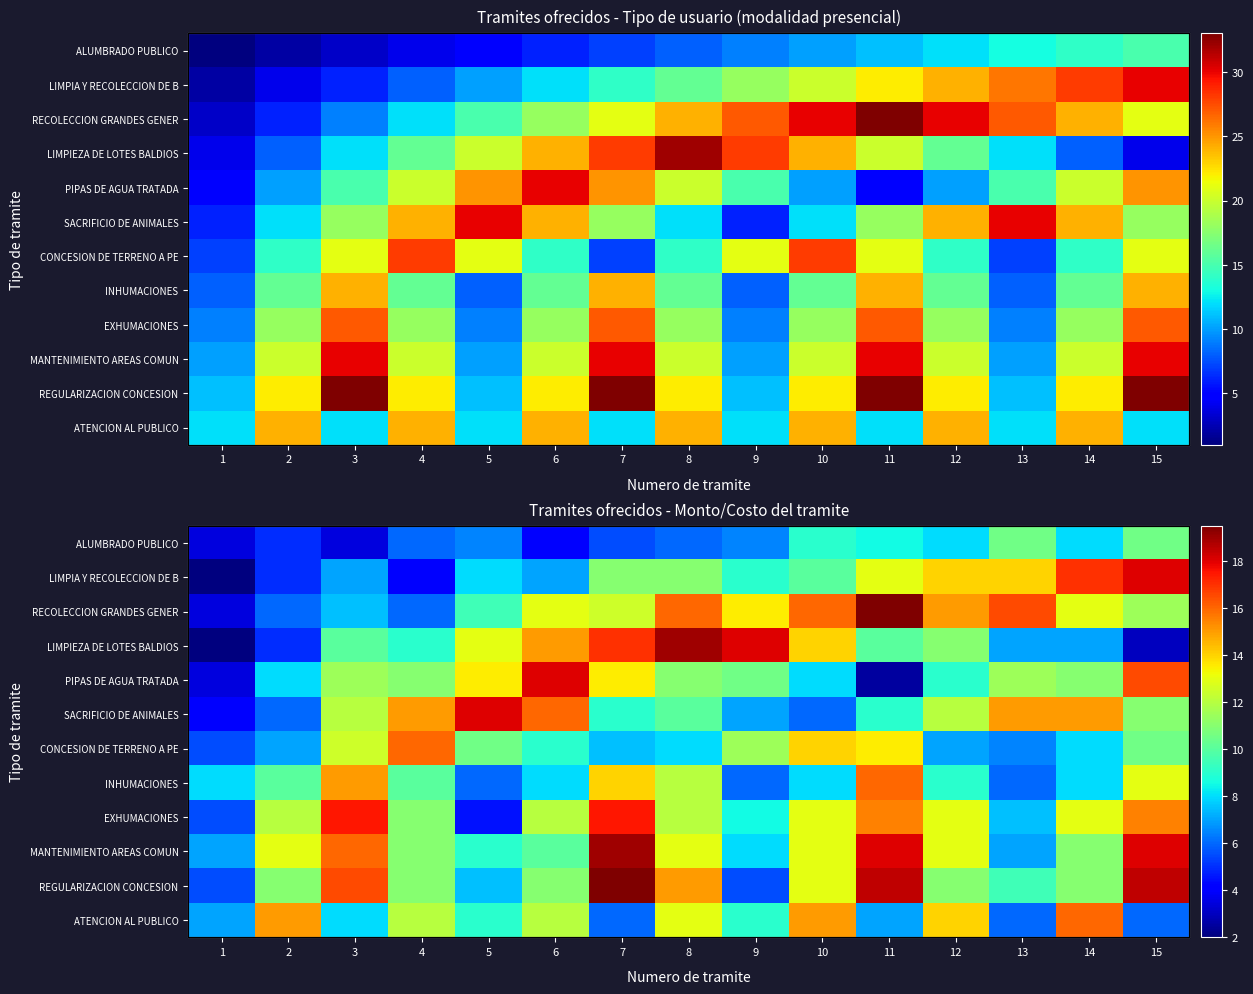

Rank the series by their maximum value, from highest to lowest.

RECOLECCION GRANDES GENER, REGULARIZACION CONCESION, LIMPIEZA DE LOTES BALDIOS, MANTENIMIENTO AREAS COMUN, LIMPIA Y RECOLECCION DE B, PIPAS DE AGUA TRATADA, SACRIFICIO DE ANIMALES, EXHUMACIONES, CONCESION DE TERRENO A PE, INHUMACIONES, ATENCION AL PUBLICO, ALUMBRADO PUBLICO